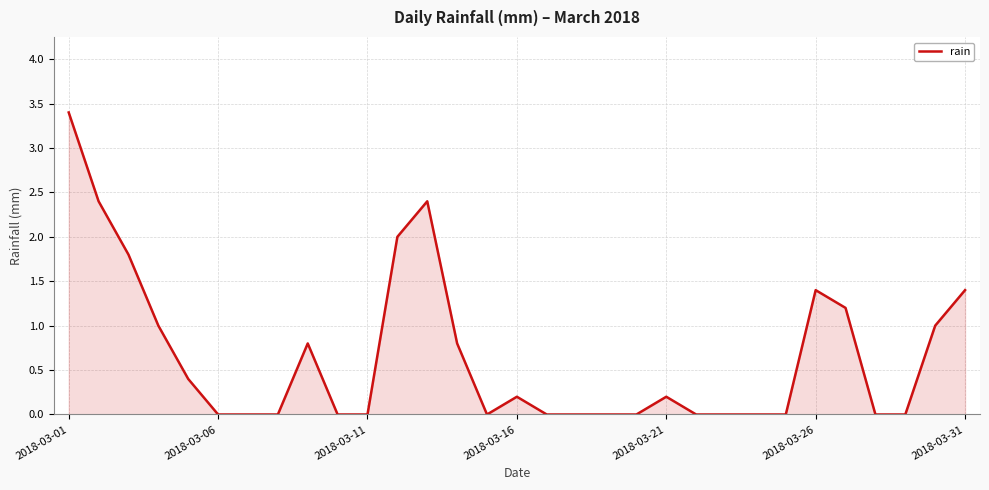

What is the maximum value shown in the chart?

3.4